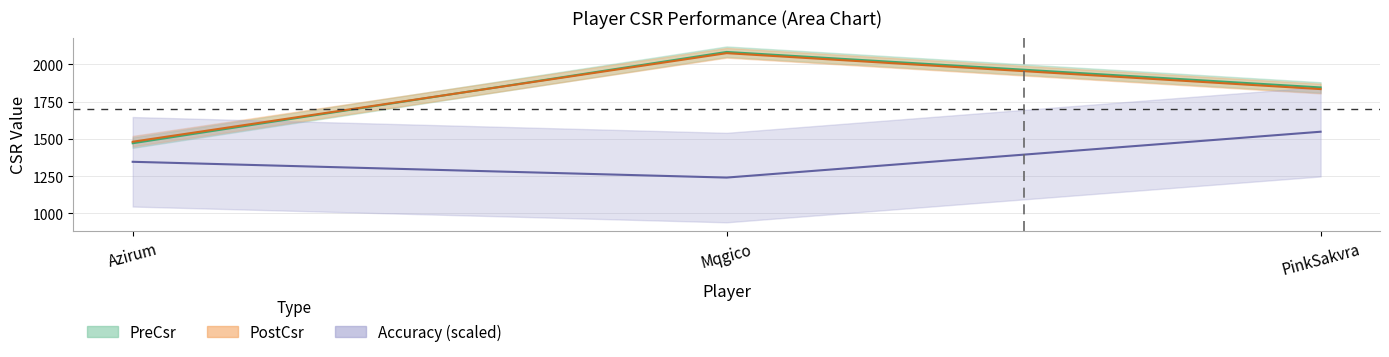

What is the sum of all PreCsr values?

5399